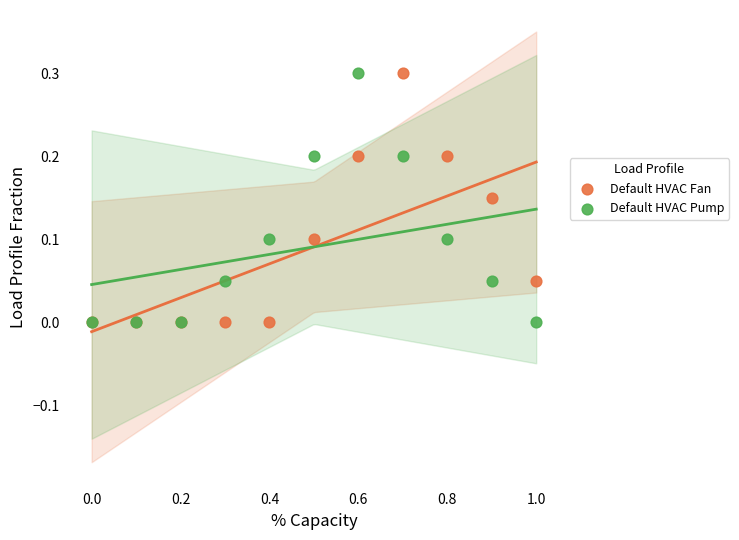

What are all the series names shown in the legend?

Default HVAC Fan, Default HVAC Pump